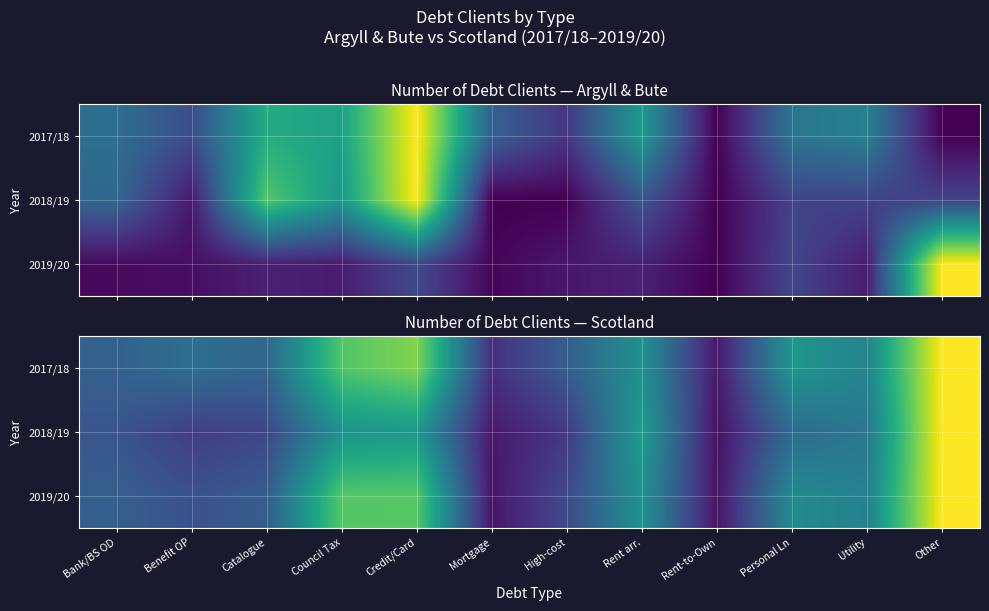

List the series in order of their peak value, highest first.

2018/19, 2017/18, 2019/20